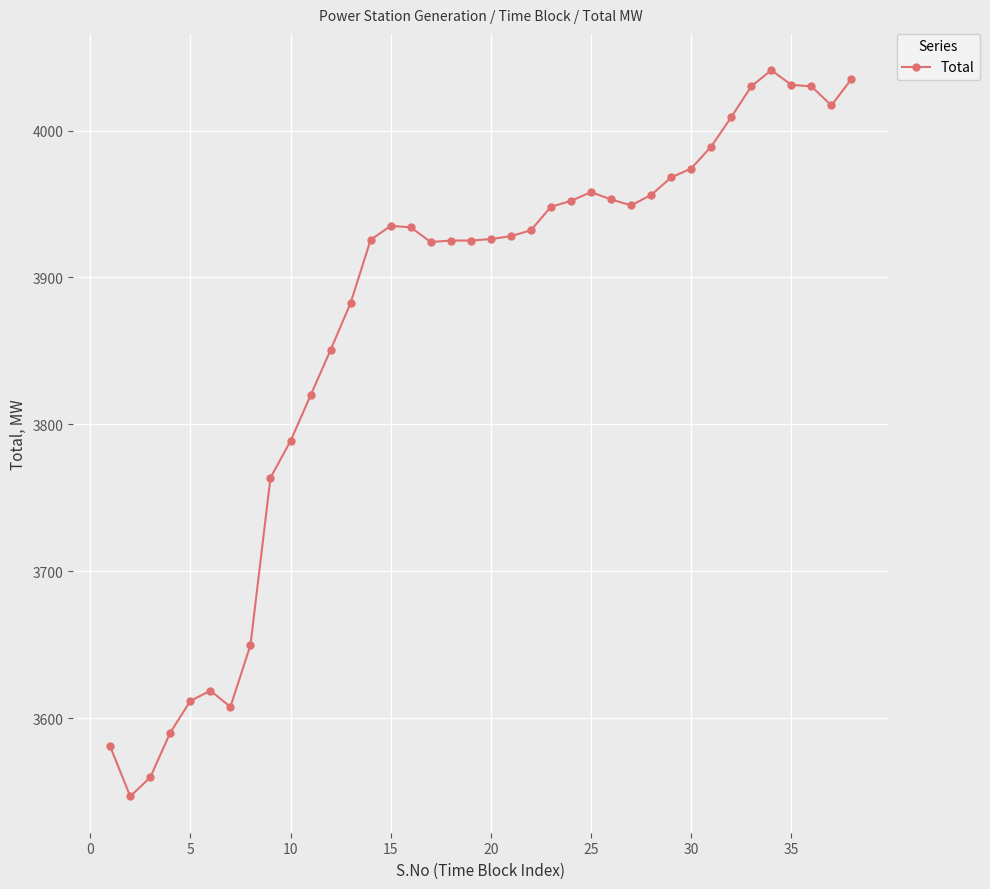

What is the value of the 27th point from the left?

3949.1